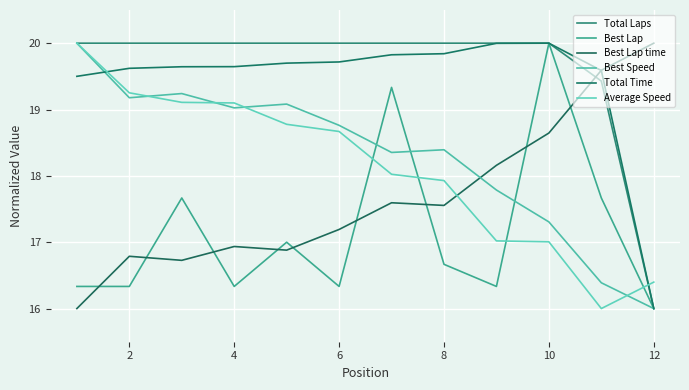

What is the average value of the Total Laps series?

19.6